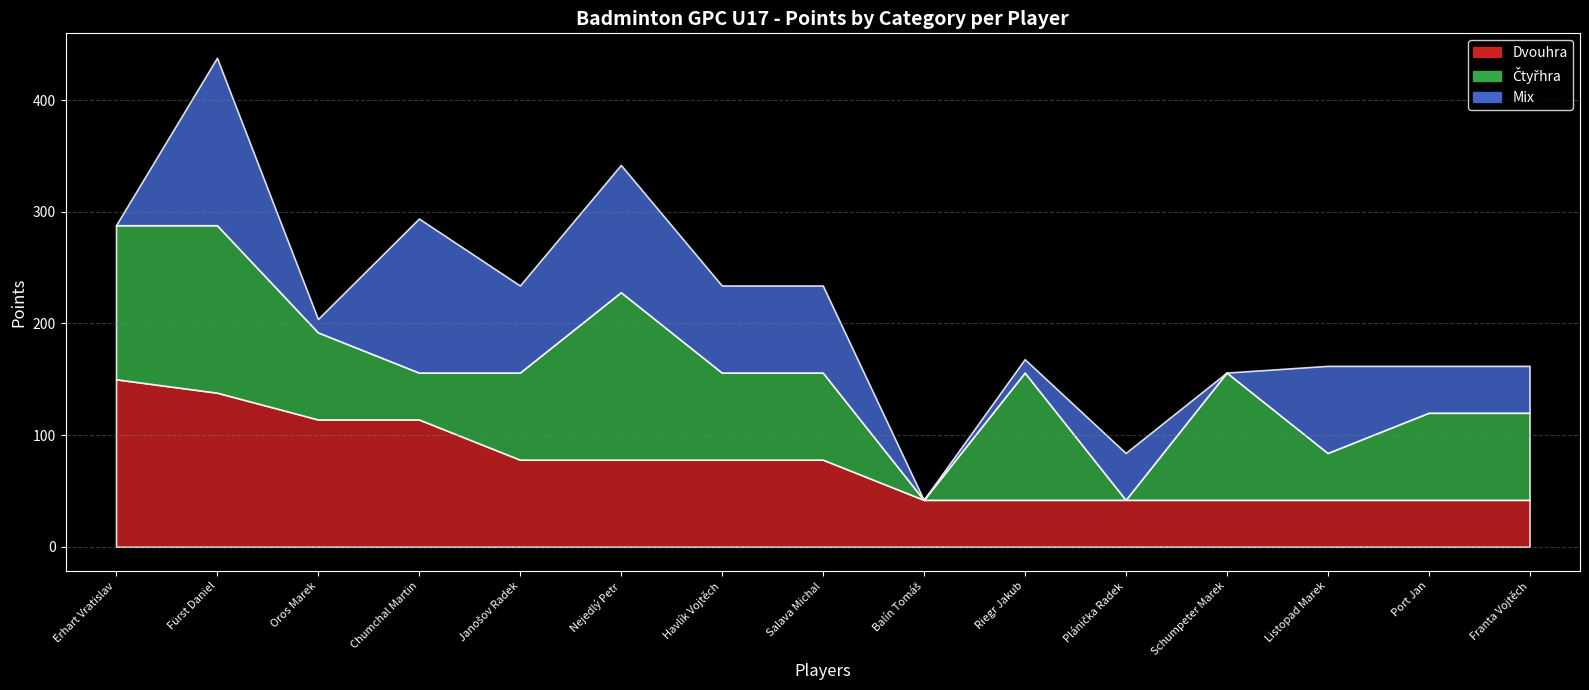

Which series has the largest total across all categories?

Čtyřhra